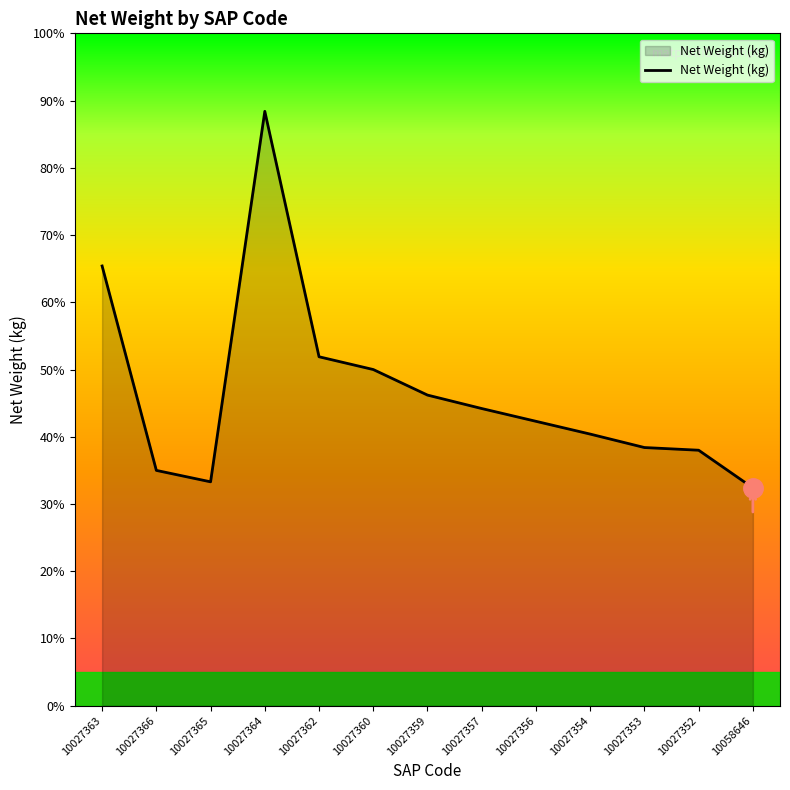

Does the chart have visible grid lines?

No